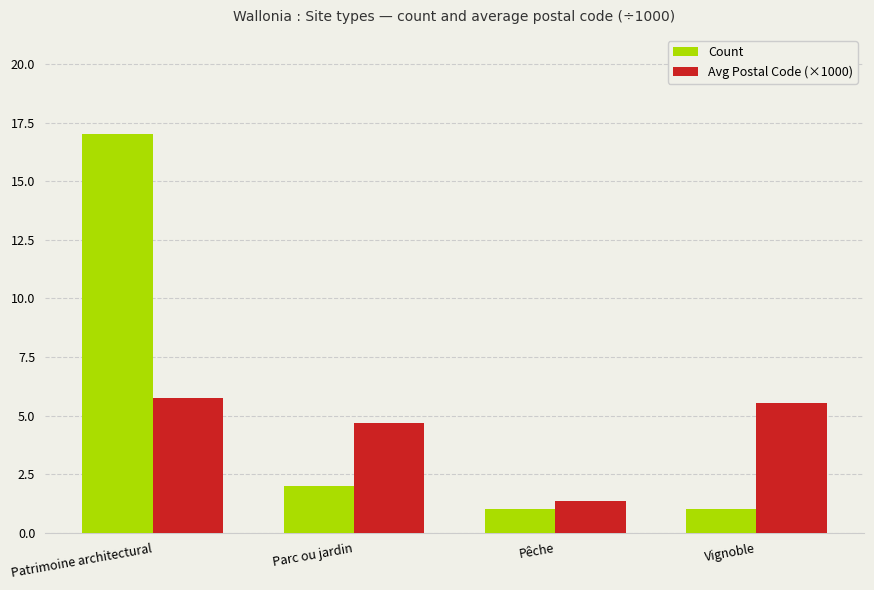

What is the label of the 3rd bar from the right?

Parc ou jardin